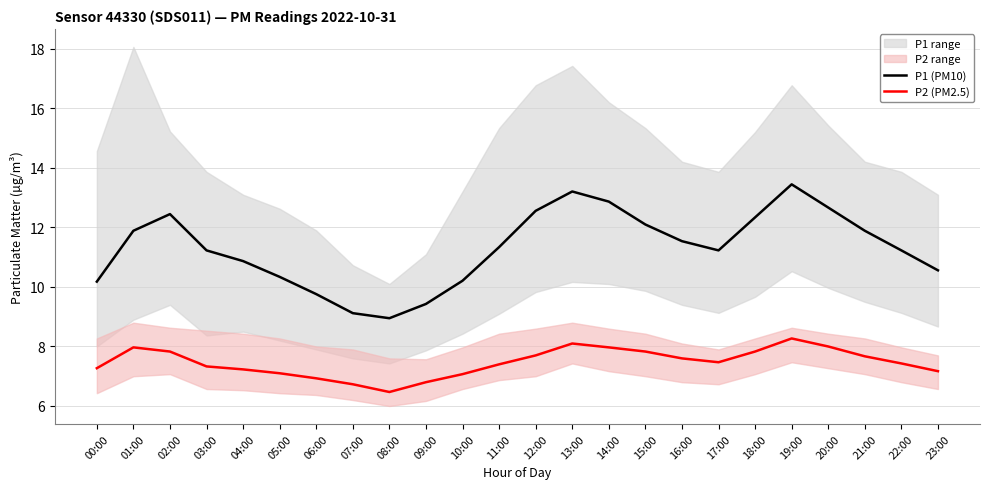

Rank the series by their average value, from lowest to highest.

P2 (PM2.5), P1 (PM10)